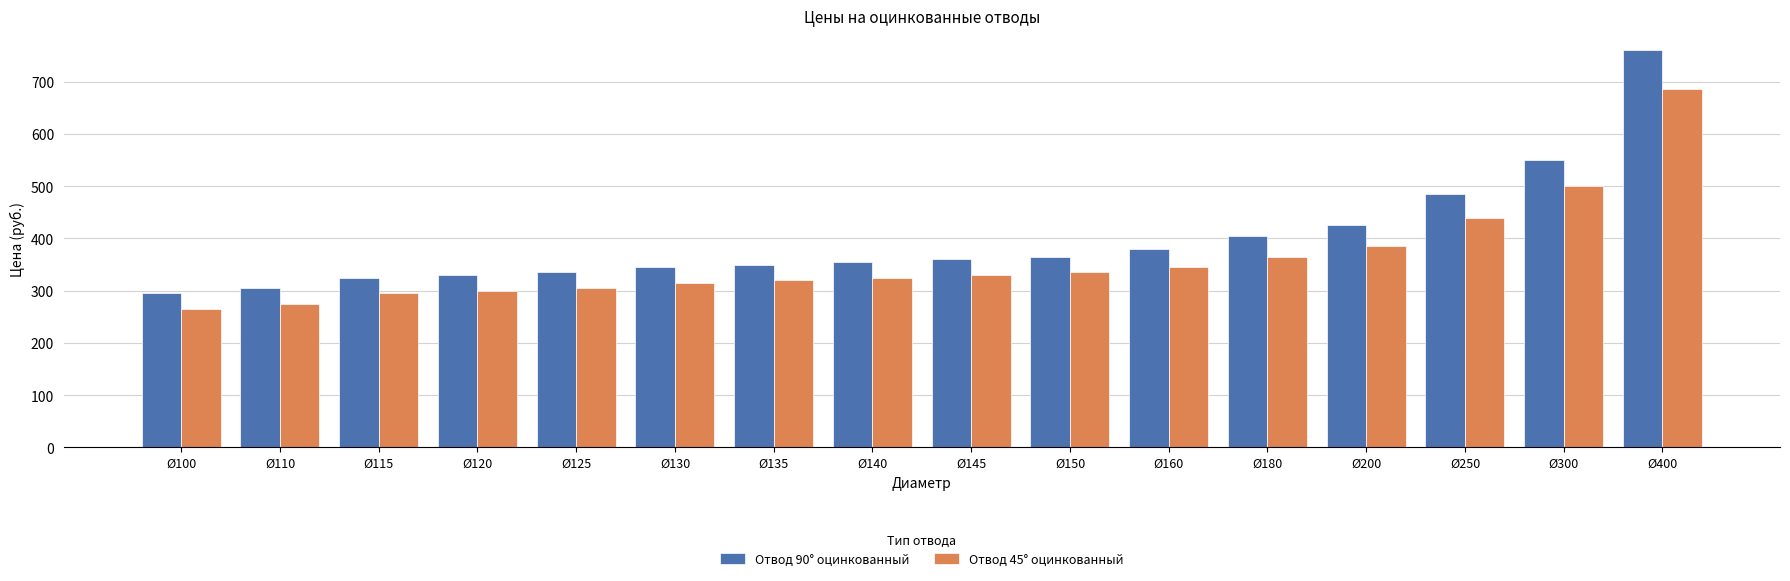

Rank the series by their average value, from lowest to highest.

Отвод 45° оцинкованный, Отвод 90° оцинкованный